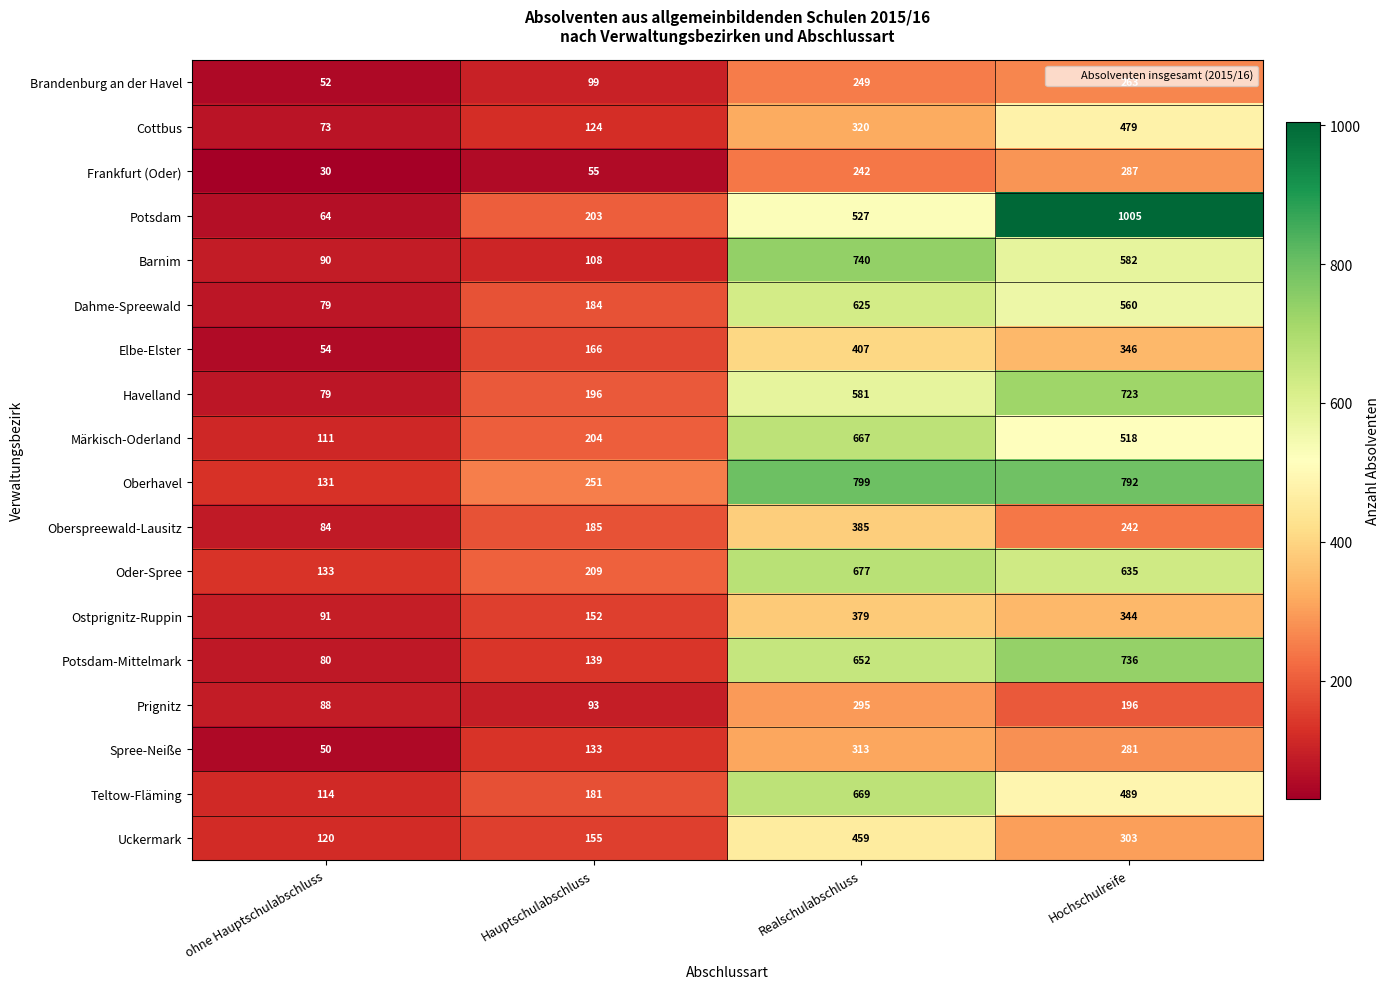

How many Spree-Neiße values are between 133 and 313?

3